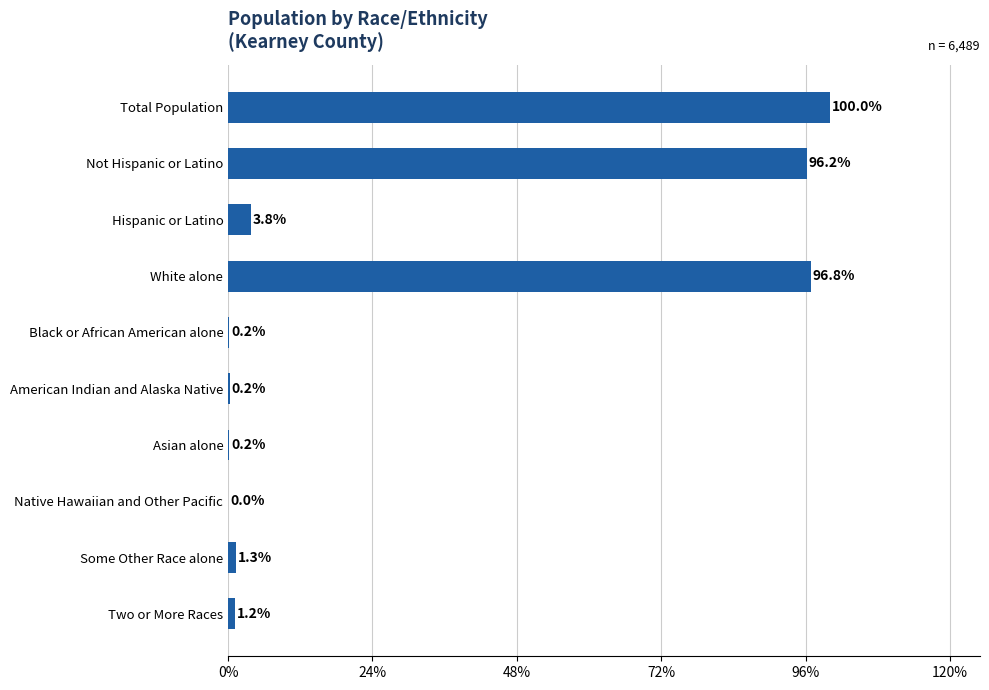

The chart shows a value of 96.8 at White alone. True or false?

True